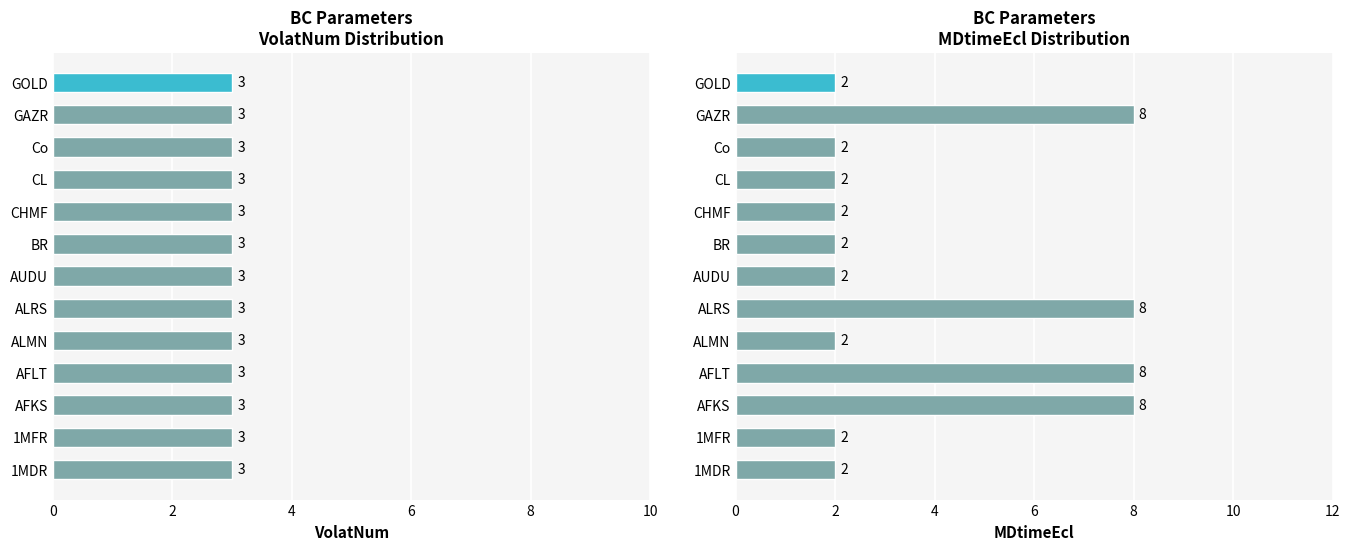

Count the number of categories in the chart.

13